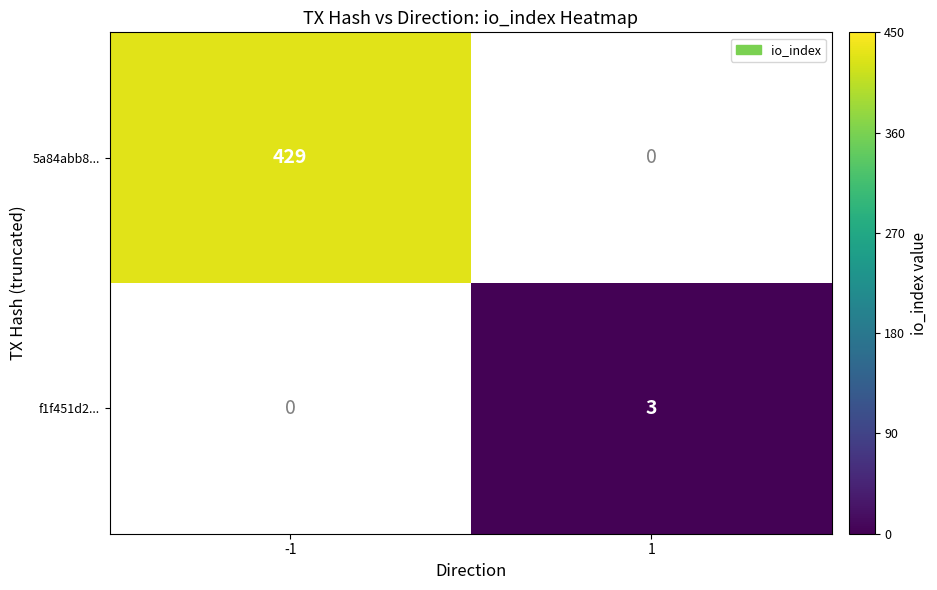

The 5a84abb8... series shows 429 at -1. True or false?

True